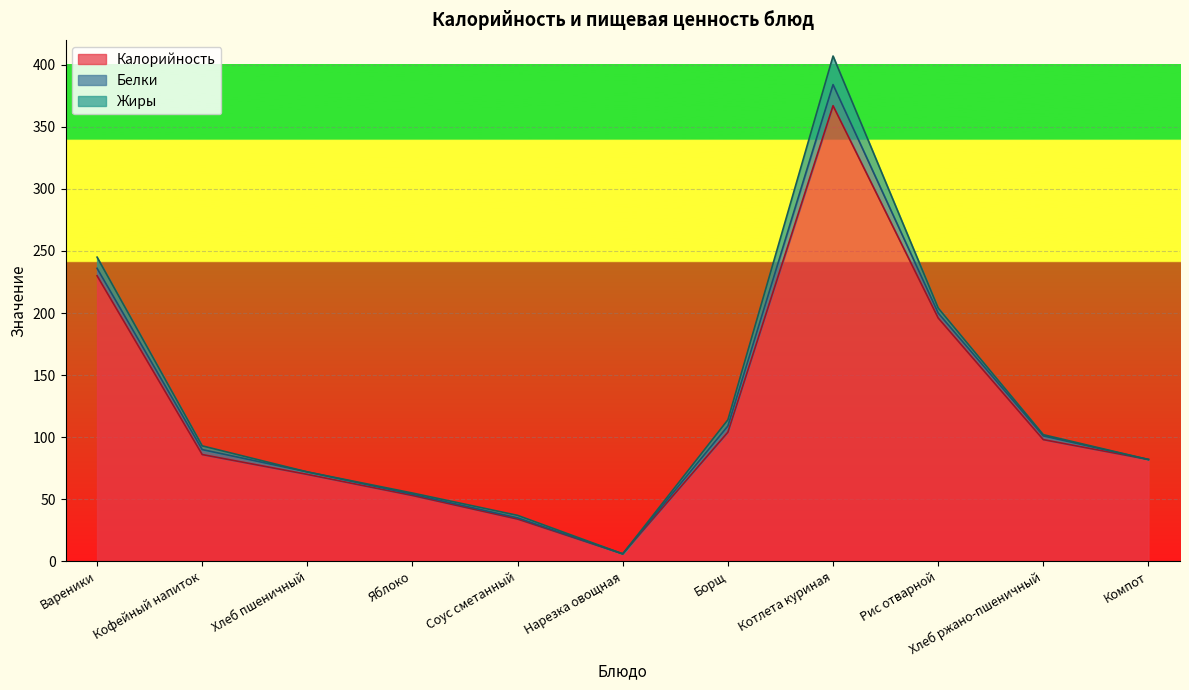

Rank the series by their maximum value, from lowest to highest.

Белки, Жиры, Калорийность